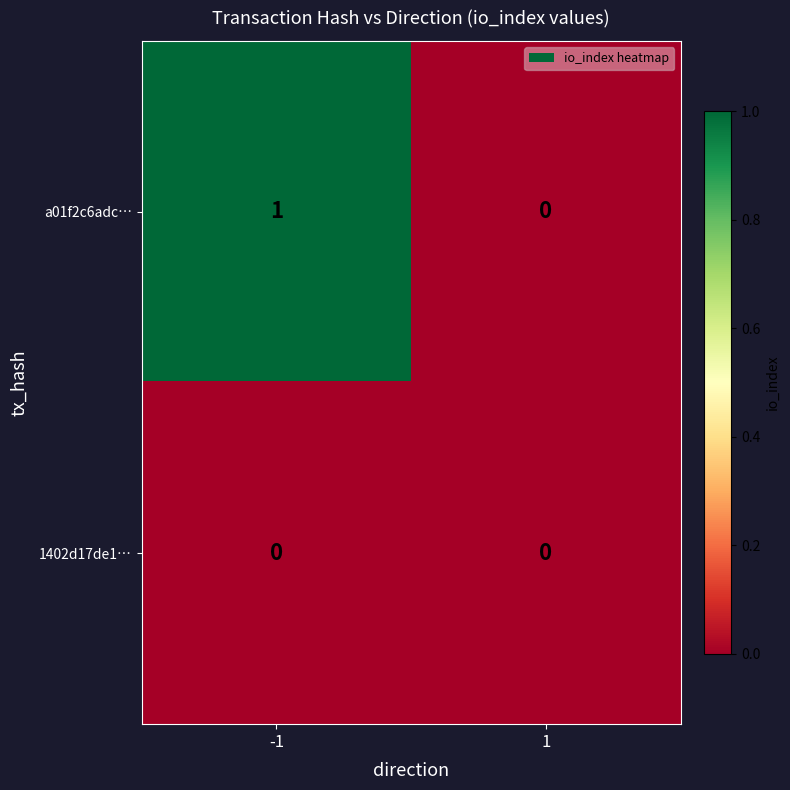

Reading left to right, transcribe all the data shown in this chart.

a01f2c6adc…: 1	0
1402d17de1…: 0	0